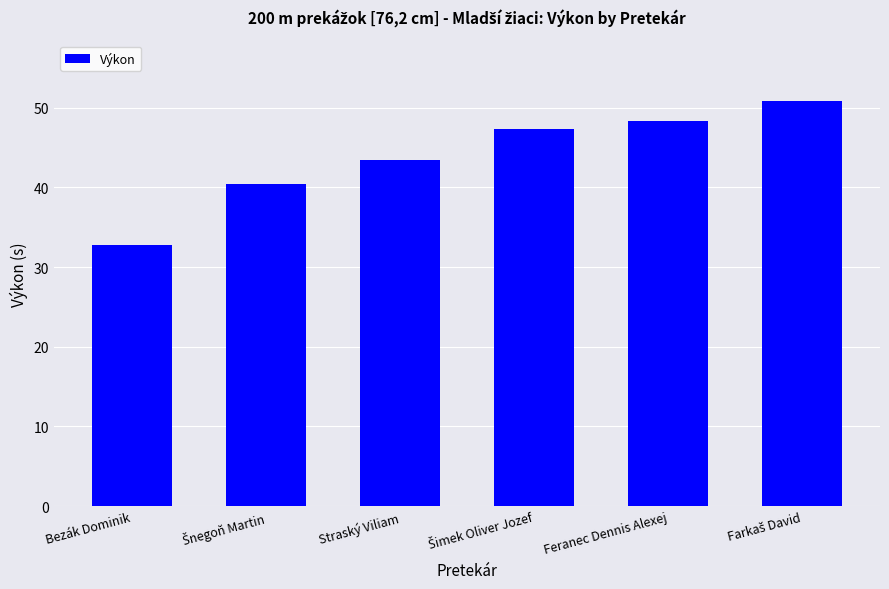

The chart shows a value of 70.7 at Feranec Dennis Alexej. True or false?

False